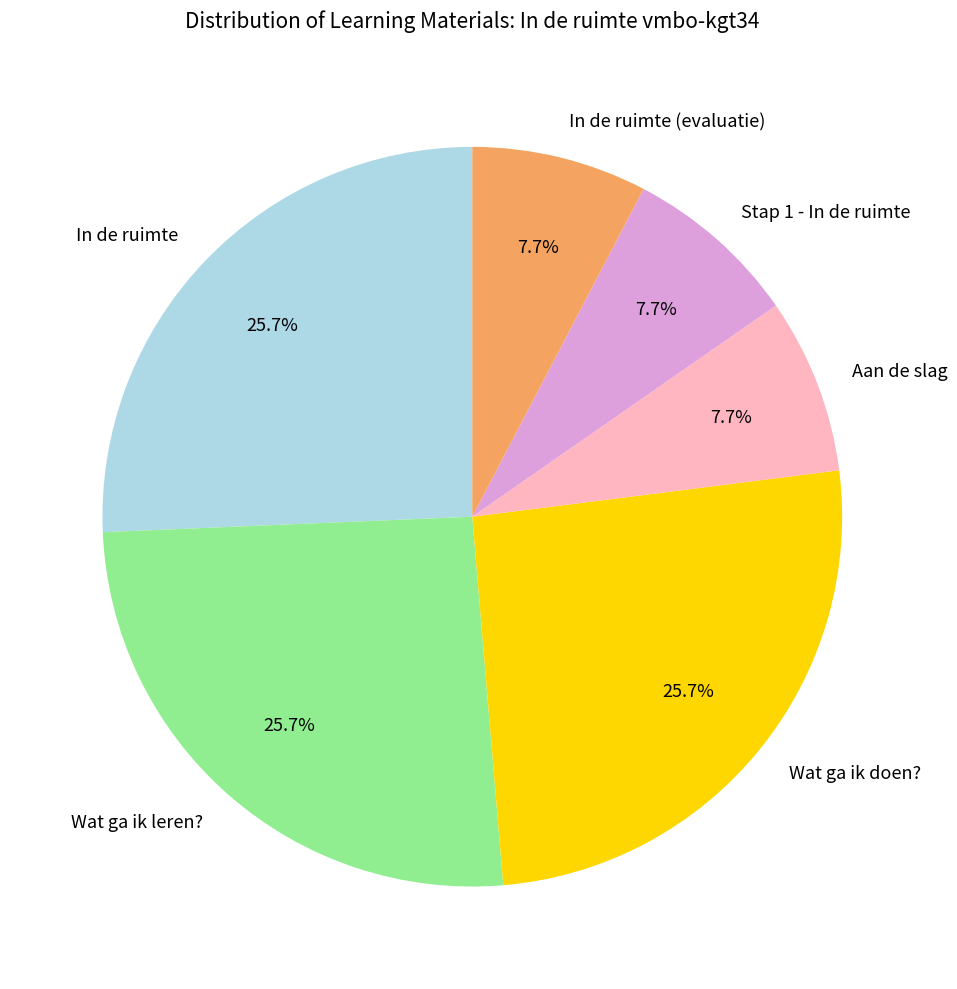

To the nearest percent, what is the difference between the largest and smallest slice percentages?

18%